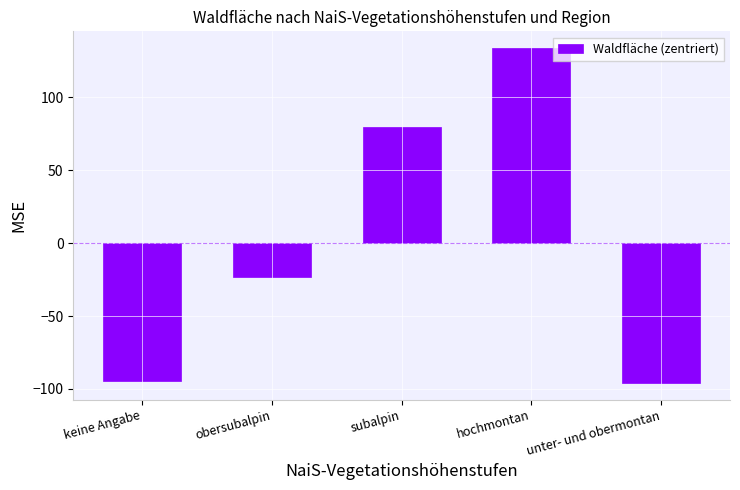

What is the maximum value shown in the chart?

133.7